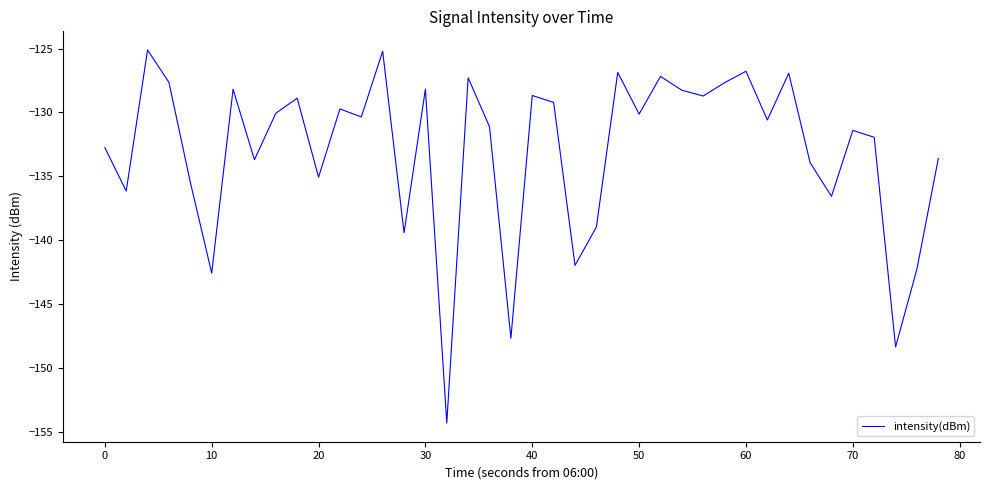

What is the sum of all values?

-5318.8